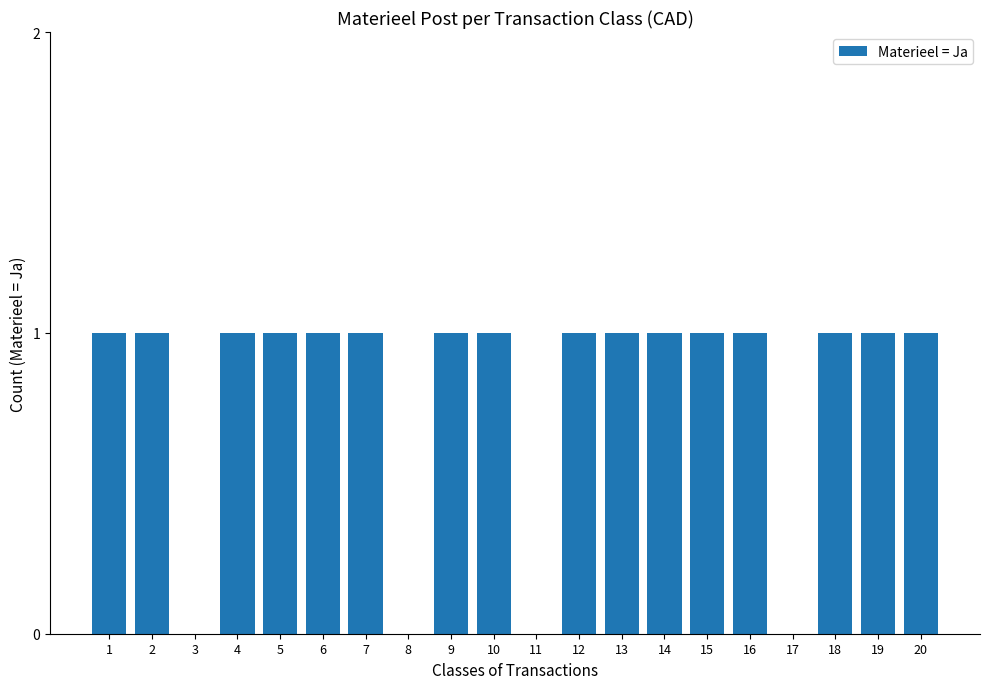

Count the values in the range 1 to 2.

16